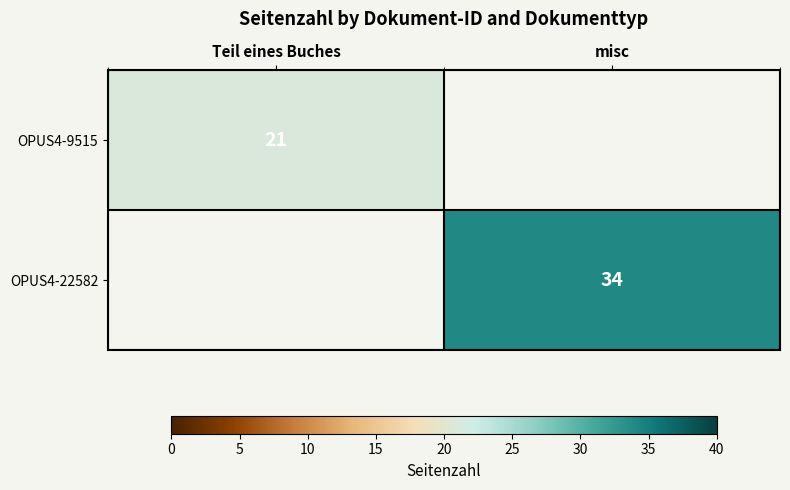

The value of OPUS4-9515 at Teil eines Buches is 21. True or false?

True